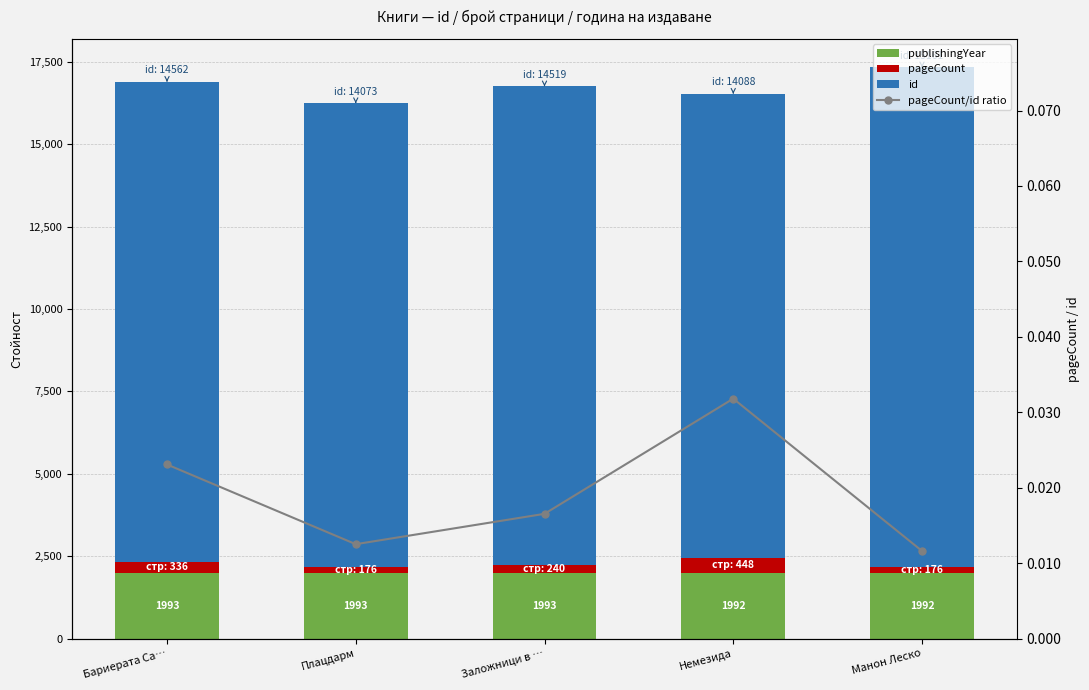

What is the lowest value of the publishingYear series?

1992.0